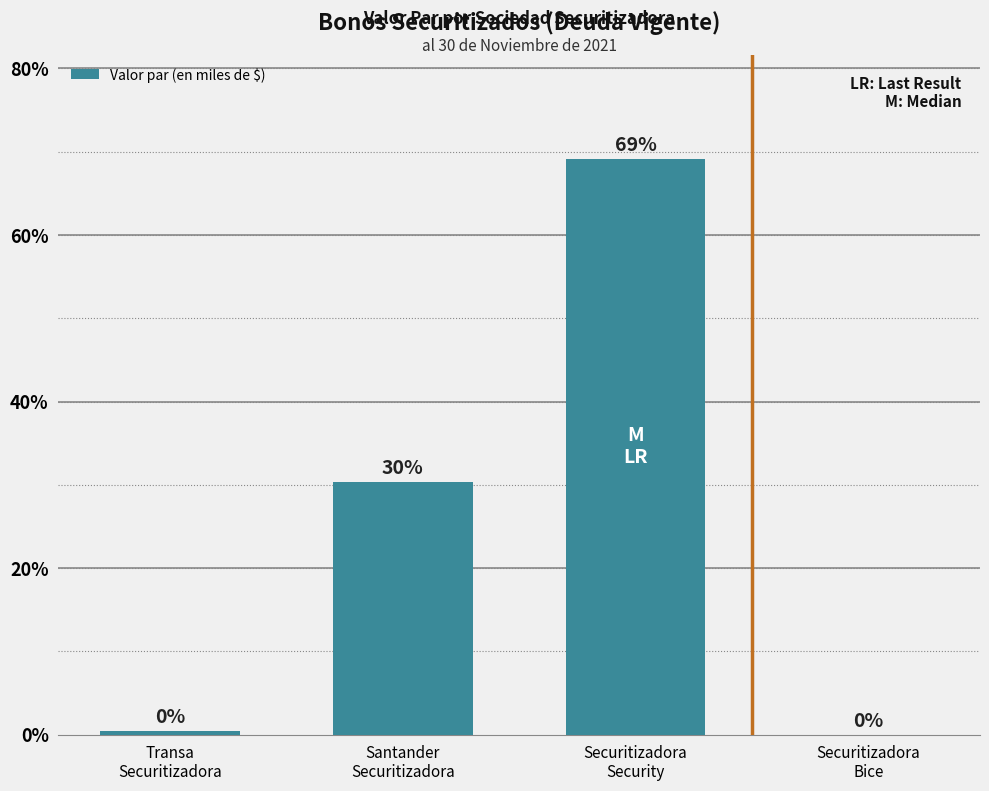

What is the sum of the values at Securitizadora
Security and Securitizadora
Bice?

69.2